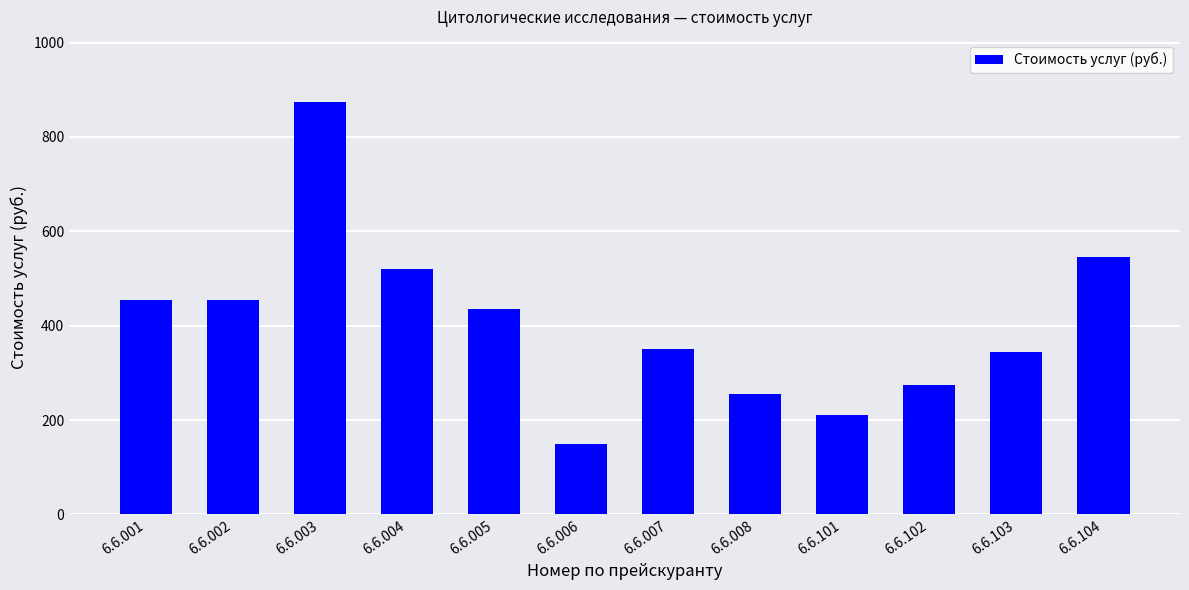

The value at 6.6.104 is 545. True or false?

True